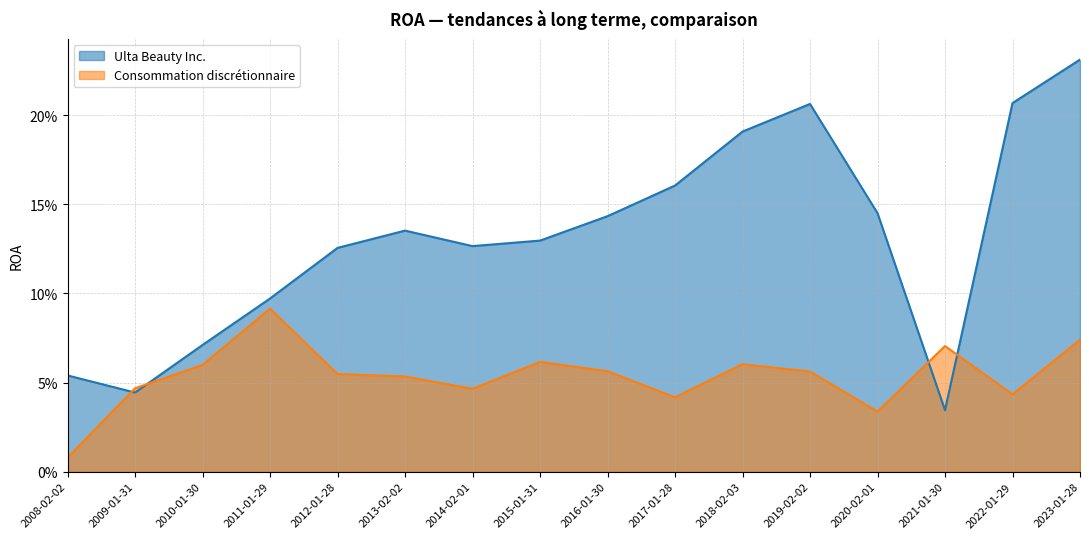

What is the value of the Ulta Beauty Inc. point at the 4th from the left?

0.1